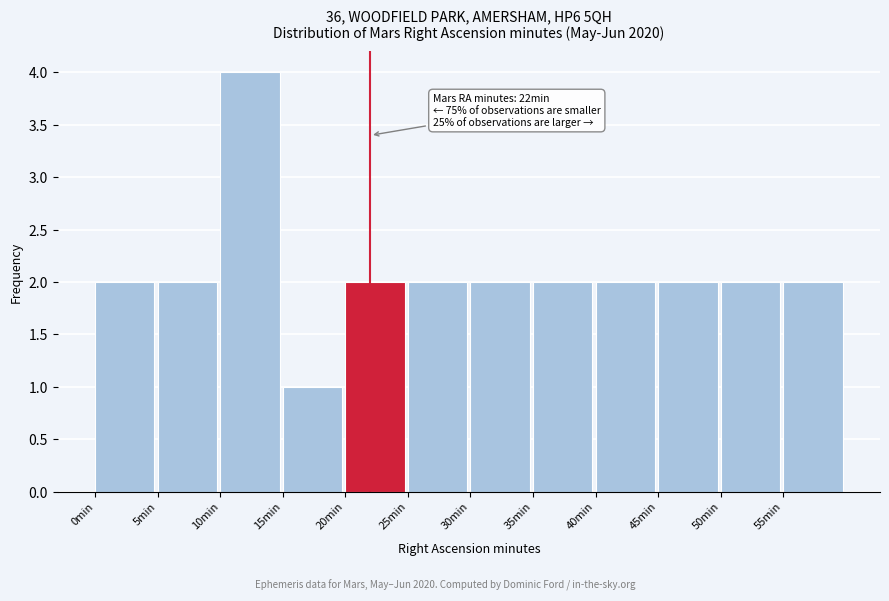

Over which range of the x-axis is the bar tallest?

10 to 15